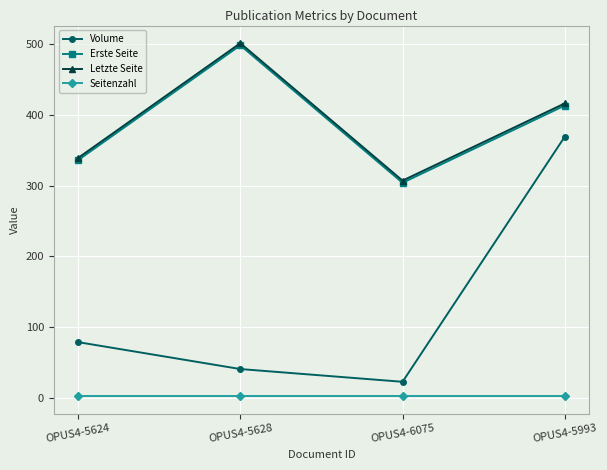

What is the difference between the highest and lowest values at OPUS4-5624?

336